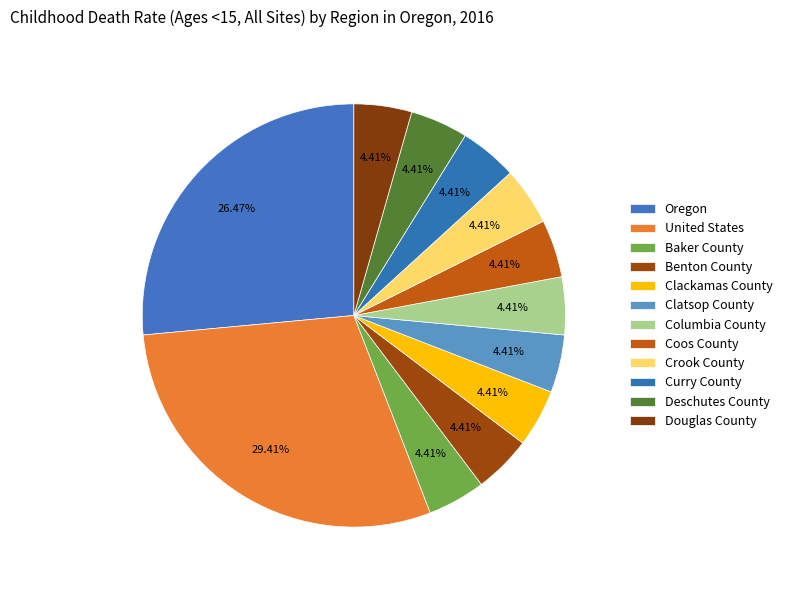

Count the number of slices in the pie.

12